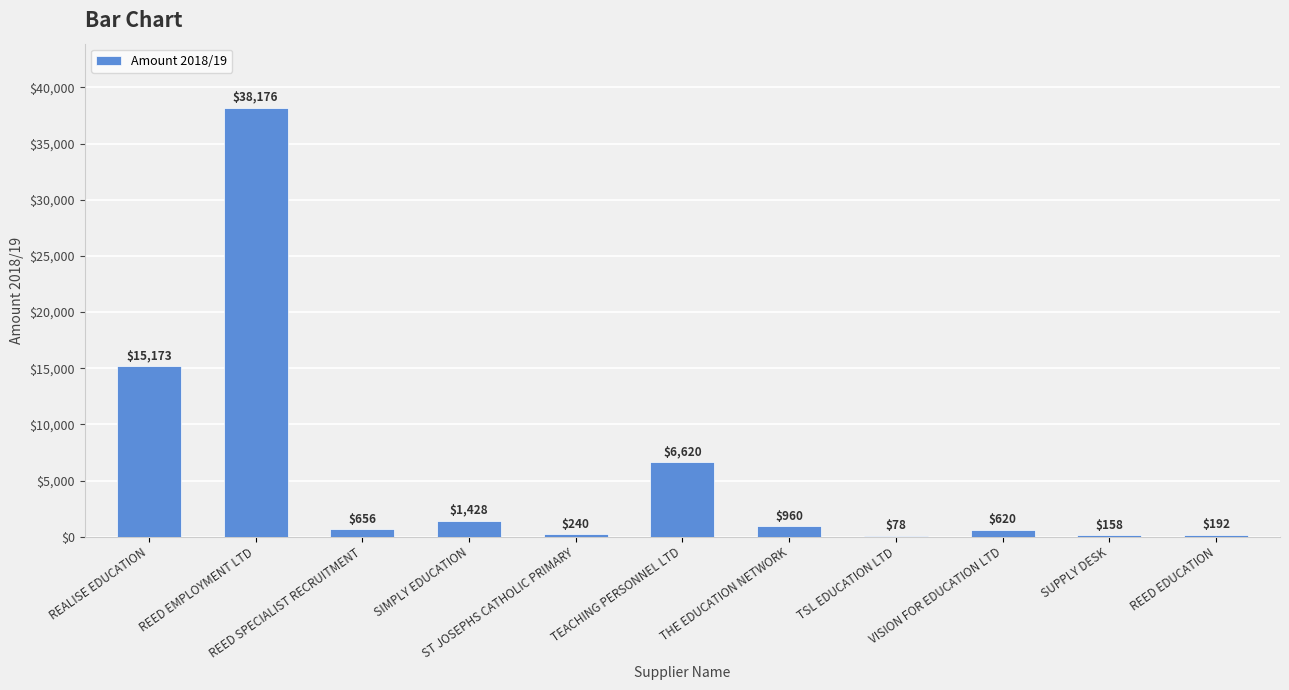

What is the greatest value displayed?

38175.9